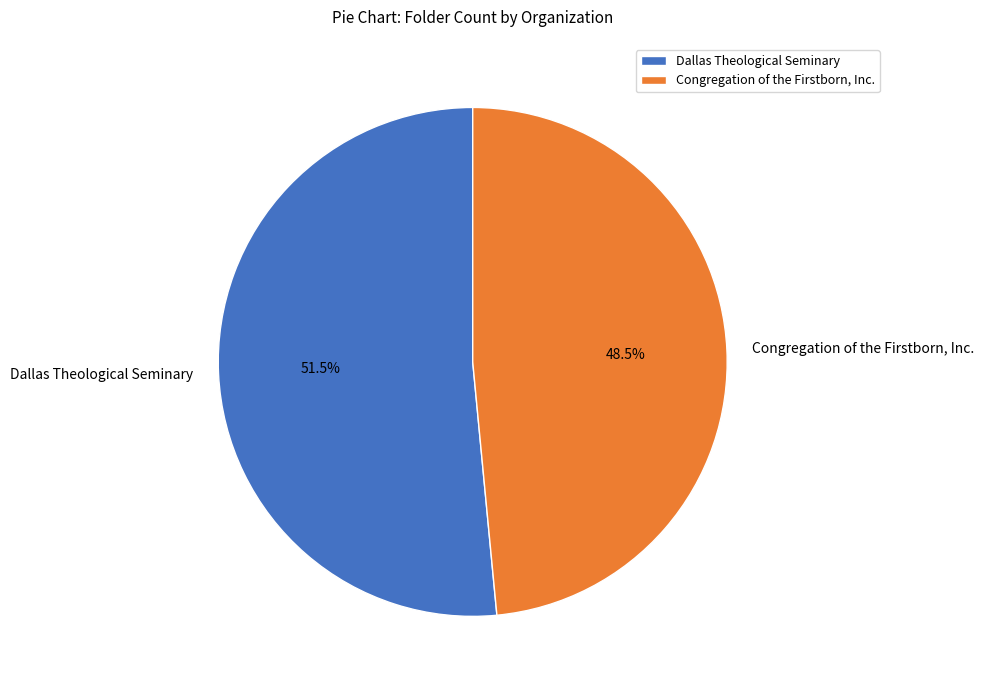

To the nearest percent, what is the average slice percentage?

50%